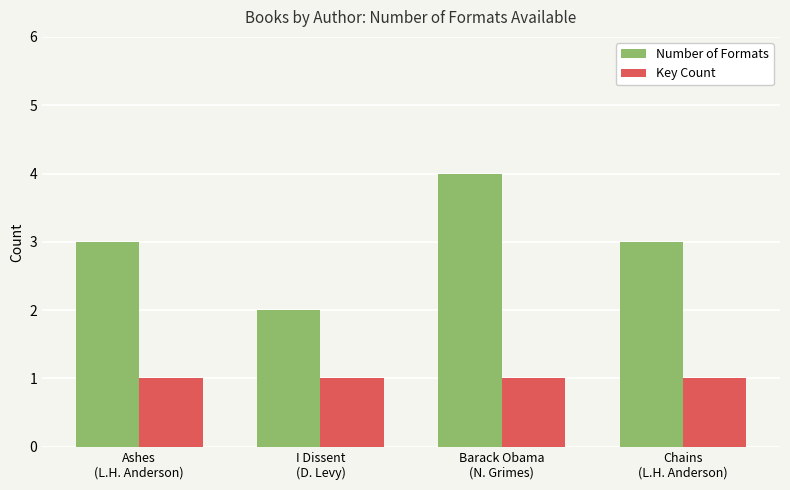

Is it true that Key Count equals 1 at Ashes
(L.H. Anderson)?

True